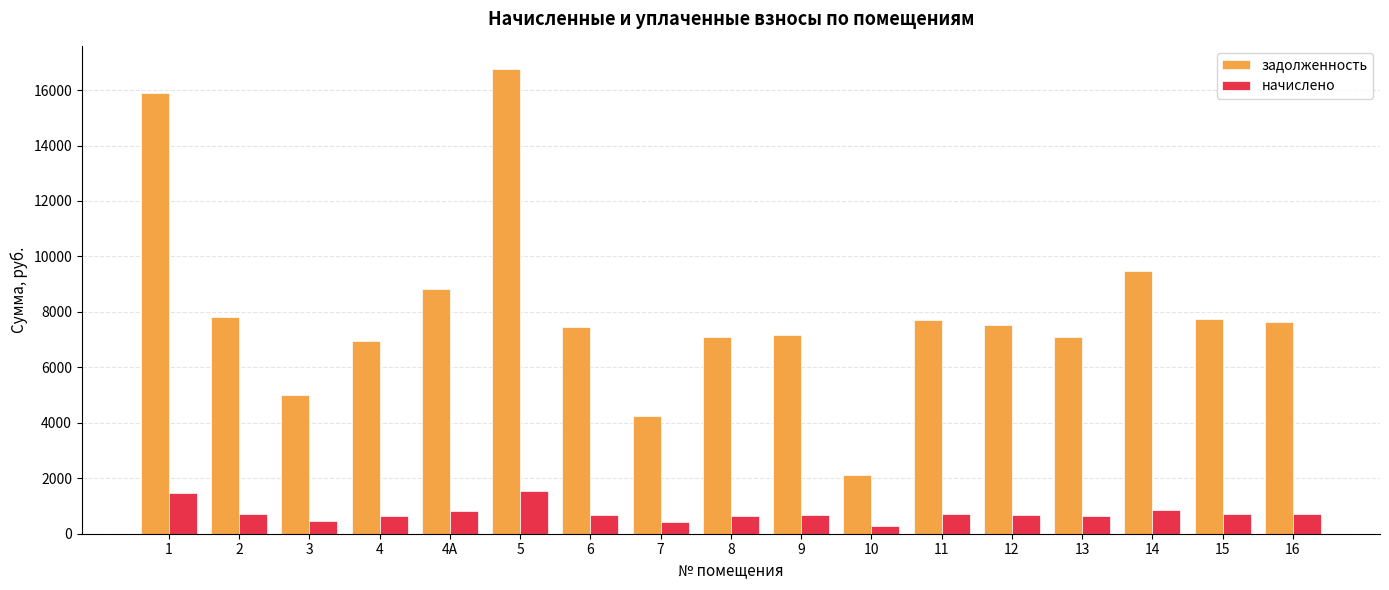

What is the value of the задолженность bar at the 7th from the left?

7461.7